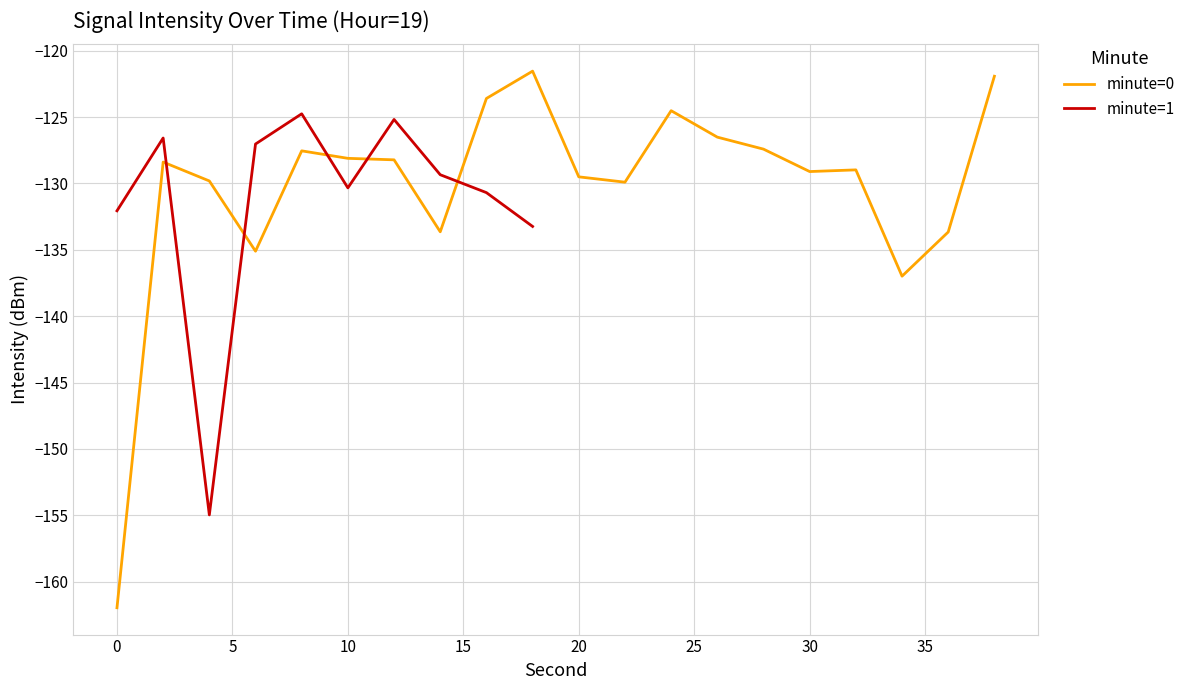

True or false: minute=1 has more than 2 interior local peaks.

True